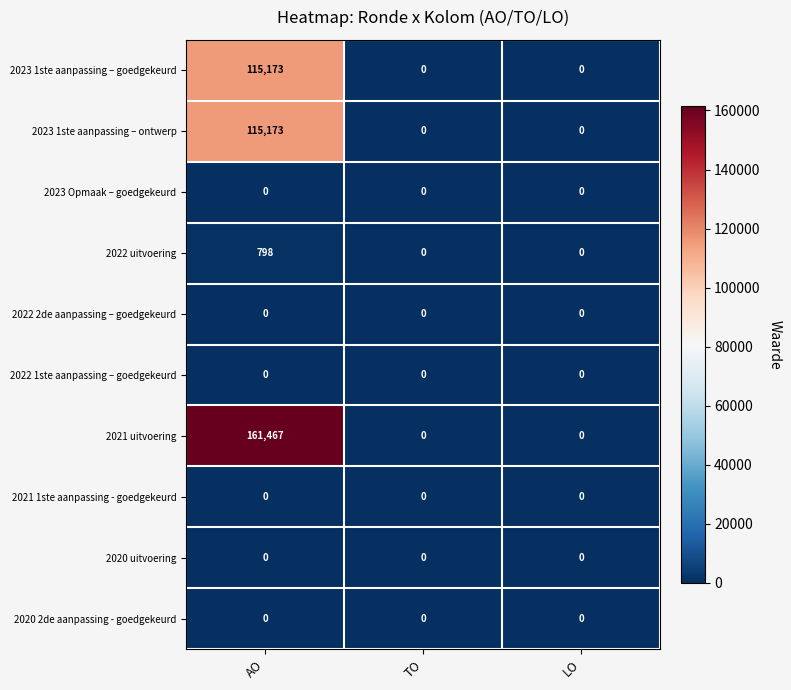

How many 2023 1ste aanpassing – goedgekeurd values are between 0 and 115173?

3